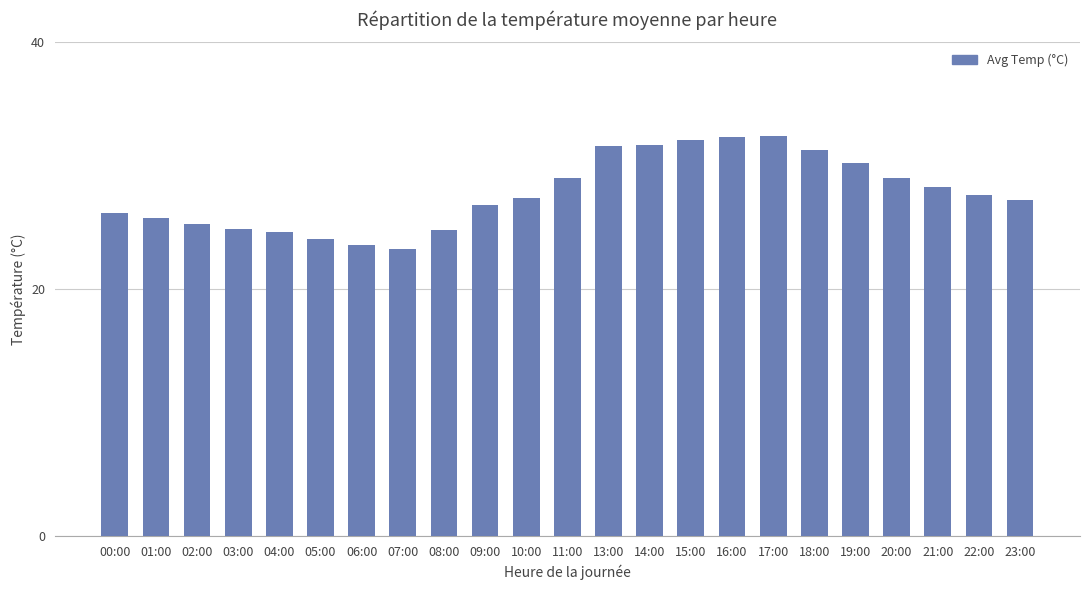

What is the label of the 20th bar from the right?

03:00